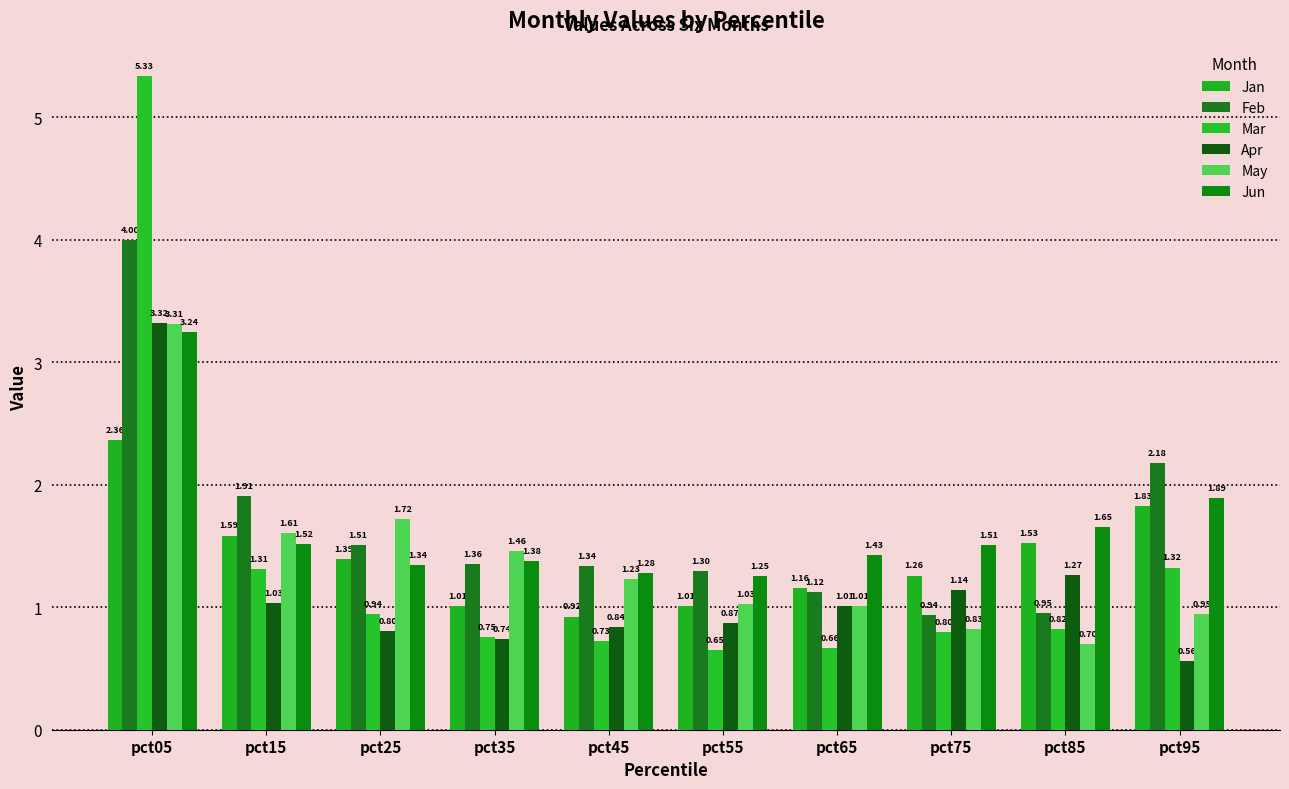

How many bars are there in total?

60